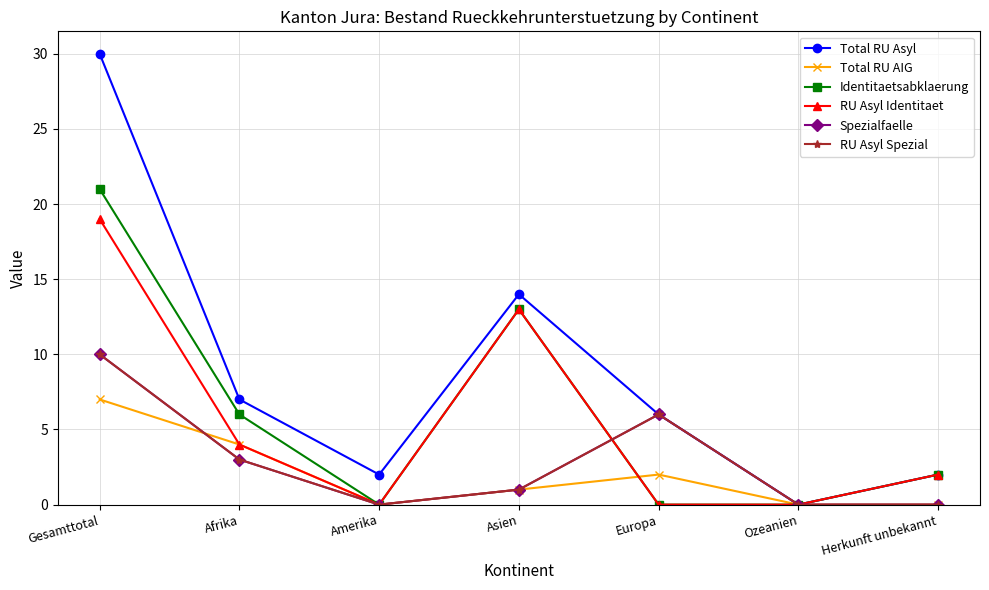

True or false: Identitaetsabklaerung and RU Asyl Spezial cross at least once.

True